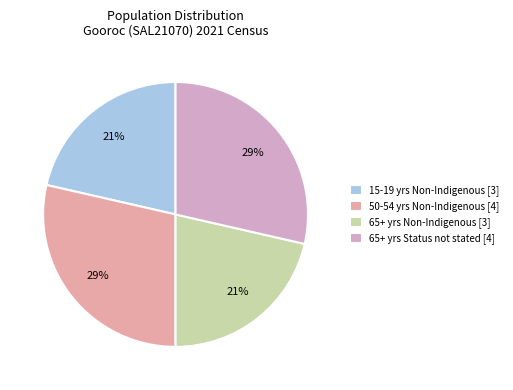

Does any single category account for the majority?

No